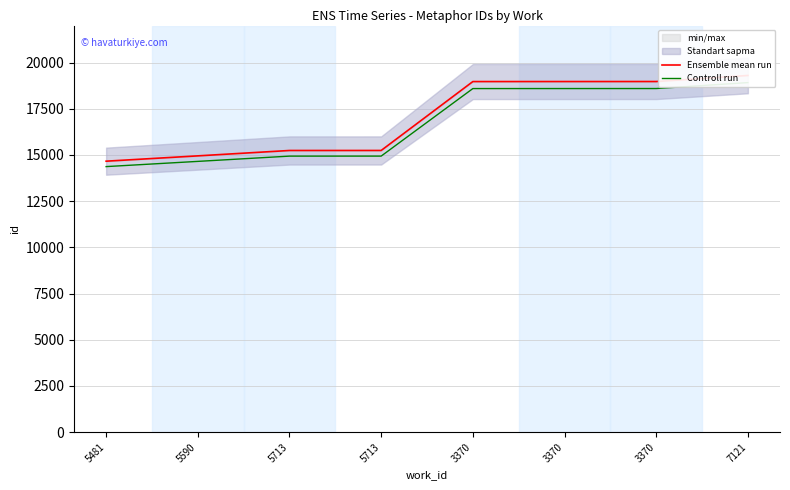

Which series has the largest total across all categories?

Ensemble mean run